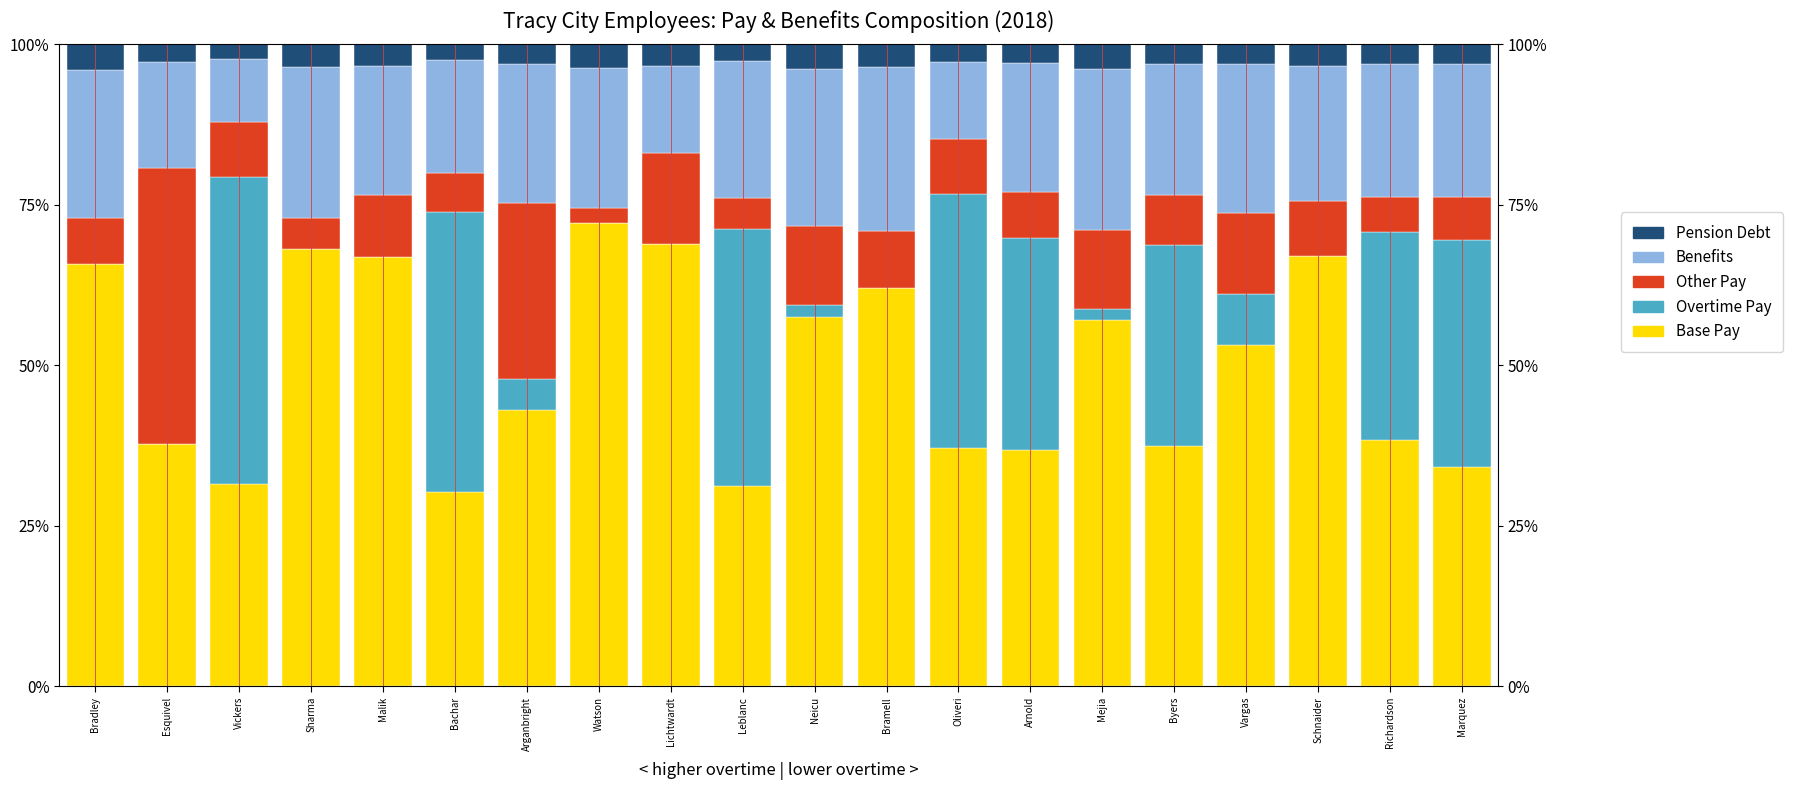

Between Leblanc and Vargas, which is larger?

Vargas